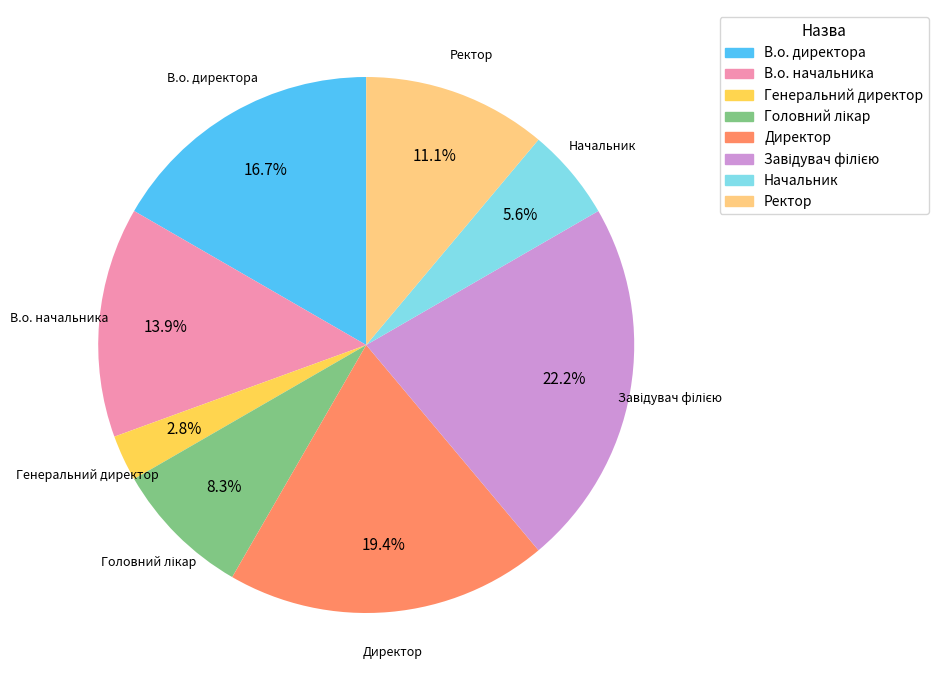

What percentage is the Начальник slice, to the nearest percent?

6%